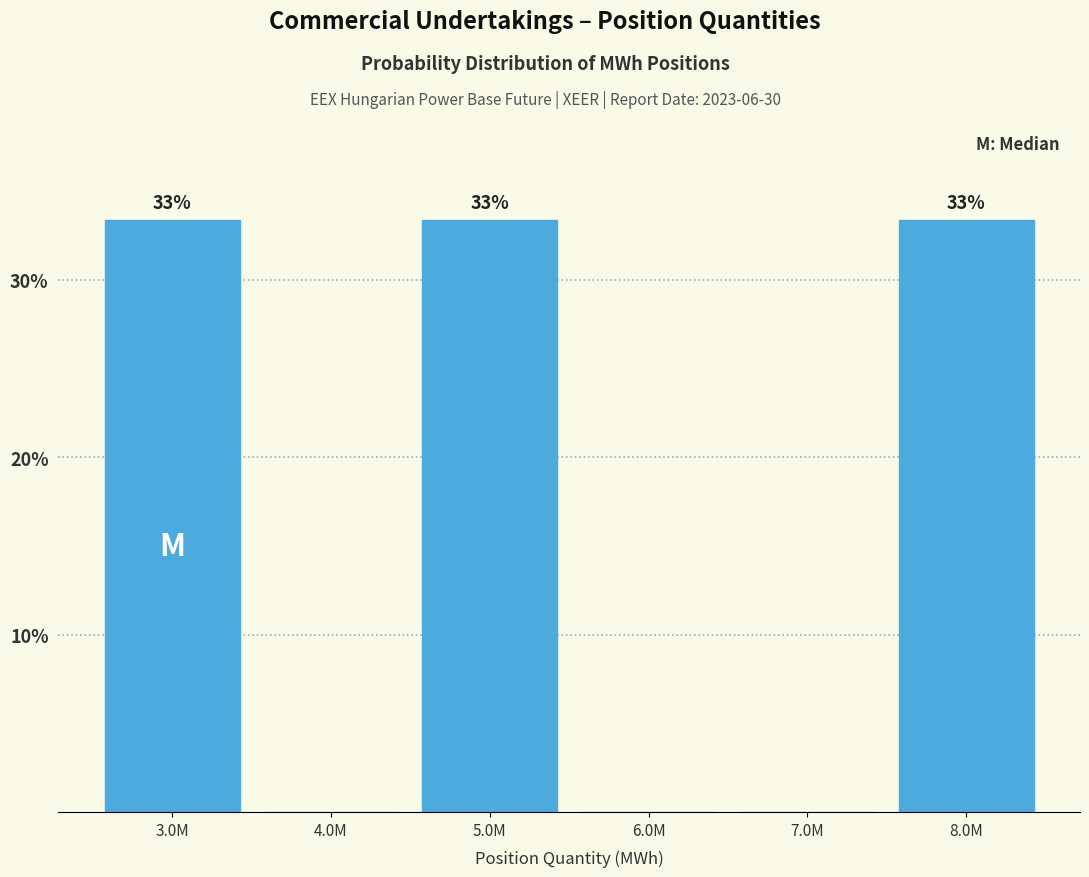

Are the bars horizontal?

No